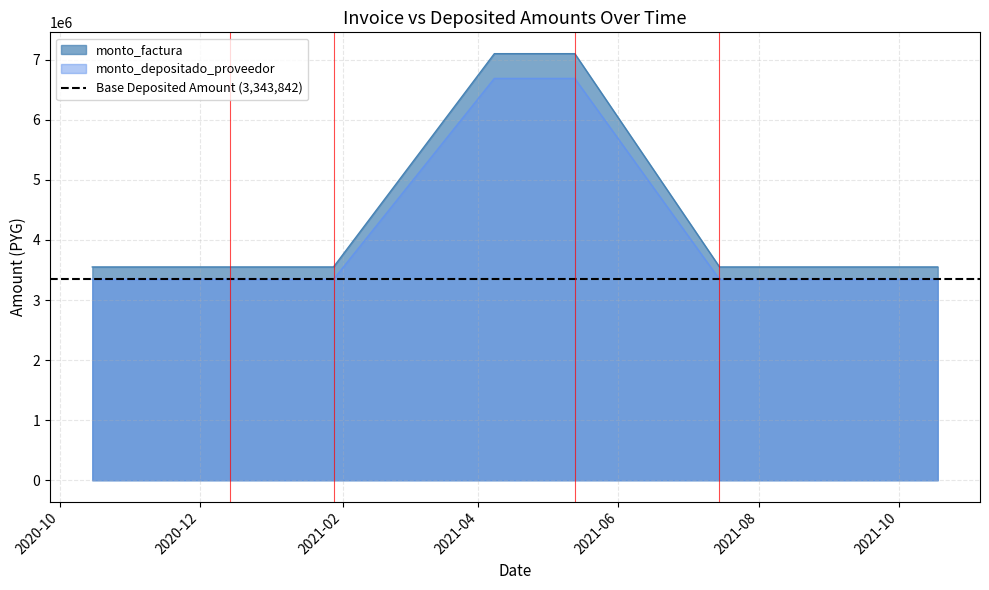

What is the difference between the second highest and second lowest values in the monto_depositado_proveedor series?

3343842